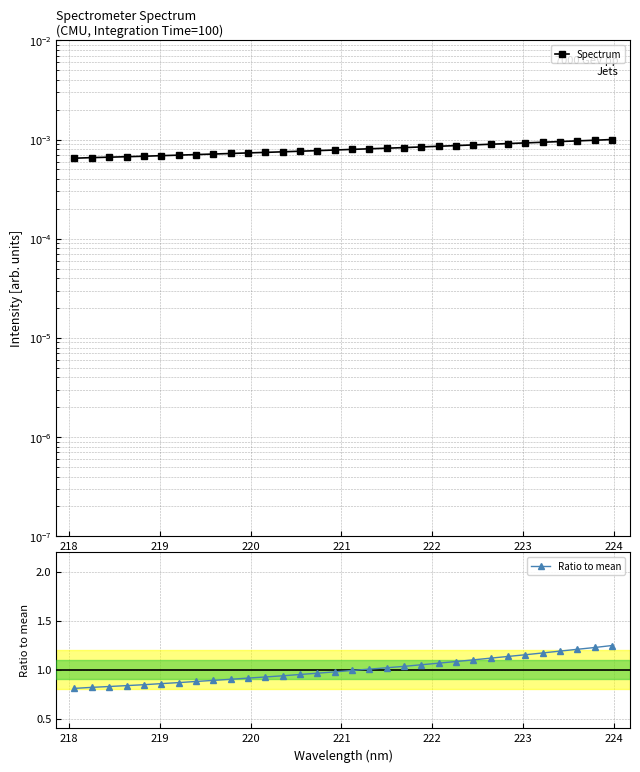

Rank the series by their maximum value, from lowest to highest.

Spectrum, Ratio to mean